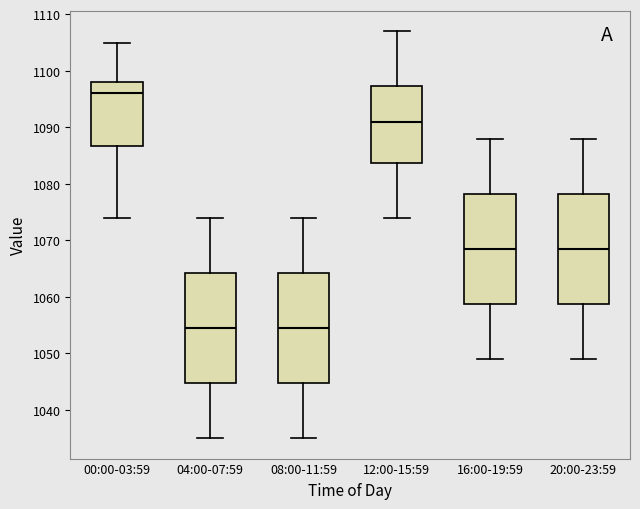

Reading left to right, transcribe this box plot: for each box, give where its median line is, the range the box spans, and where its two whiskers end, as read against the y-axis. The values are not printed on the chart, so give them approximately, as read against the axis.

00:00-03:59: median 1096, box 1087 to 1098, whiskers 1074 to 1105
04:00-07:59: median 1055, box 1045 to 1064, whiskers 1035 to 1074
08:00-11:59: median 1055, box 1045 to 1064, whiskers 1035 to 1074
12:00-15:59: median 1091, box 1084 to 1097, whiskers 1074 to 1107
16:00-19:59: median 1069, box 1059 to 1078, whiskers 1049 to 1088
20:00-23:59: median 1069, box 1059 to 1078, whiskers 1049 to 1088